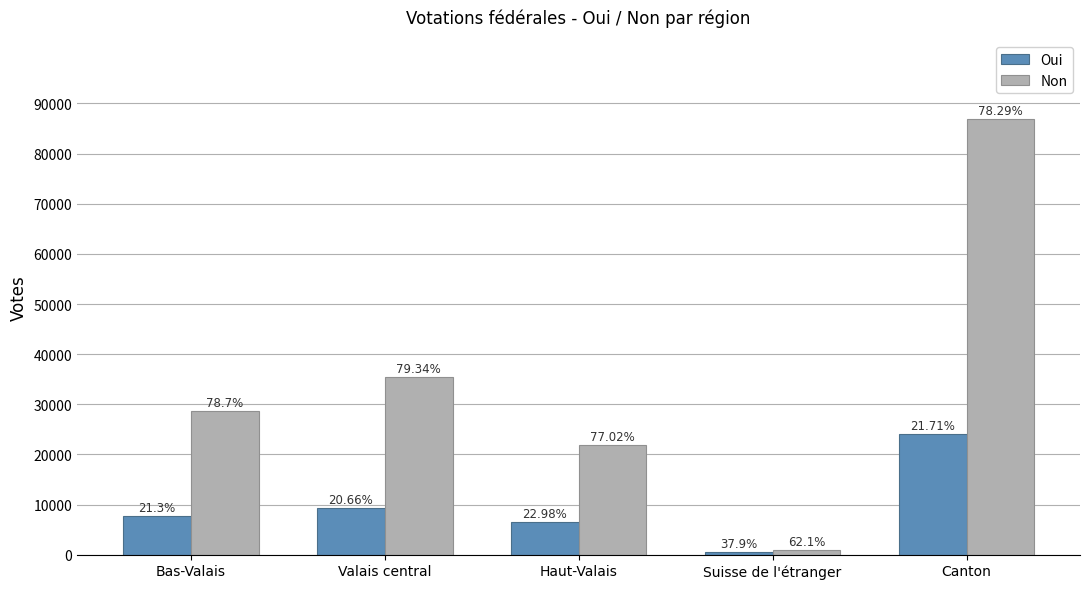

What are all the series names shown in the legend?

Oui, Non